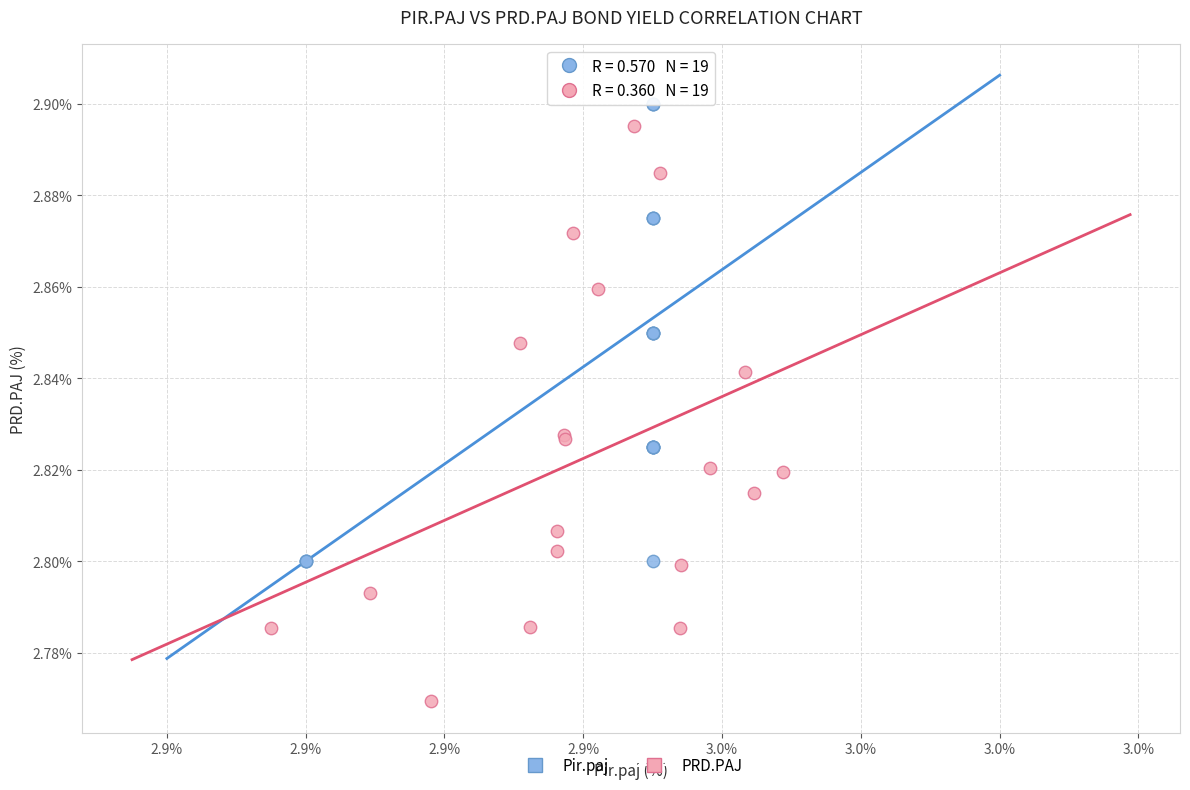

What are all the series names shown in the legend?

Pir.paj, PRD.PAJ